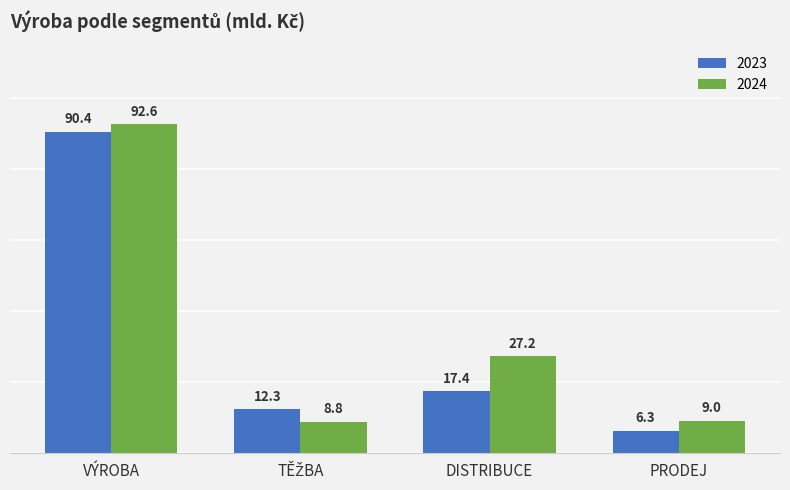

What value does the 2024 series have at PRODEJ?

9.0